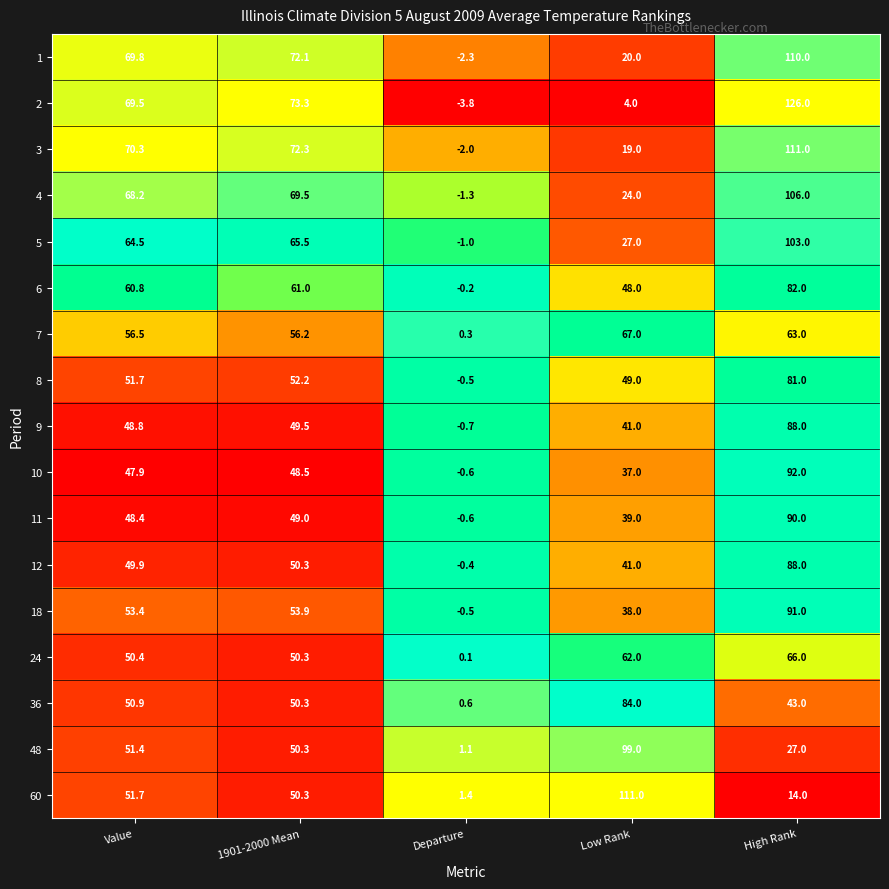

Is it true that 3 equals 72.3 at 1901-2000 Mean?

True